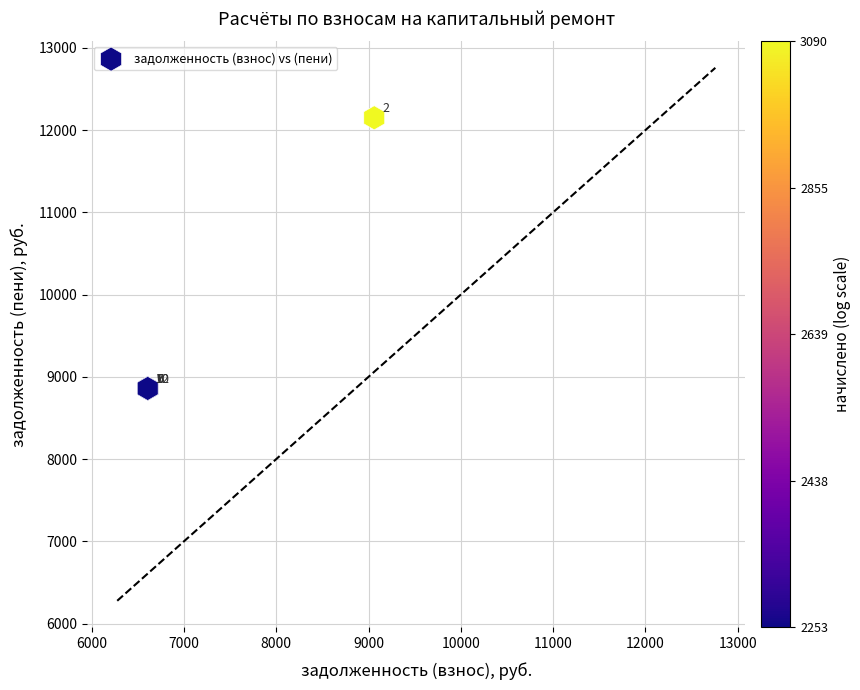

What Y value in the scatter plot is closest to 10504?

8858.9